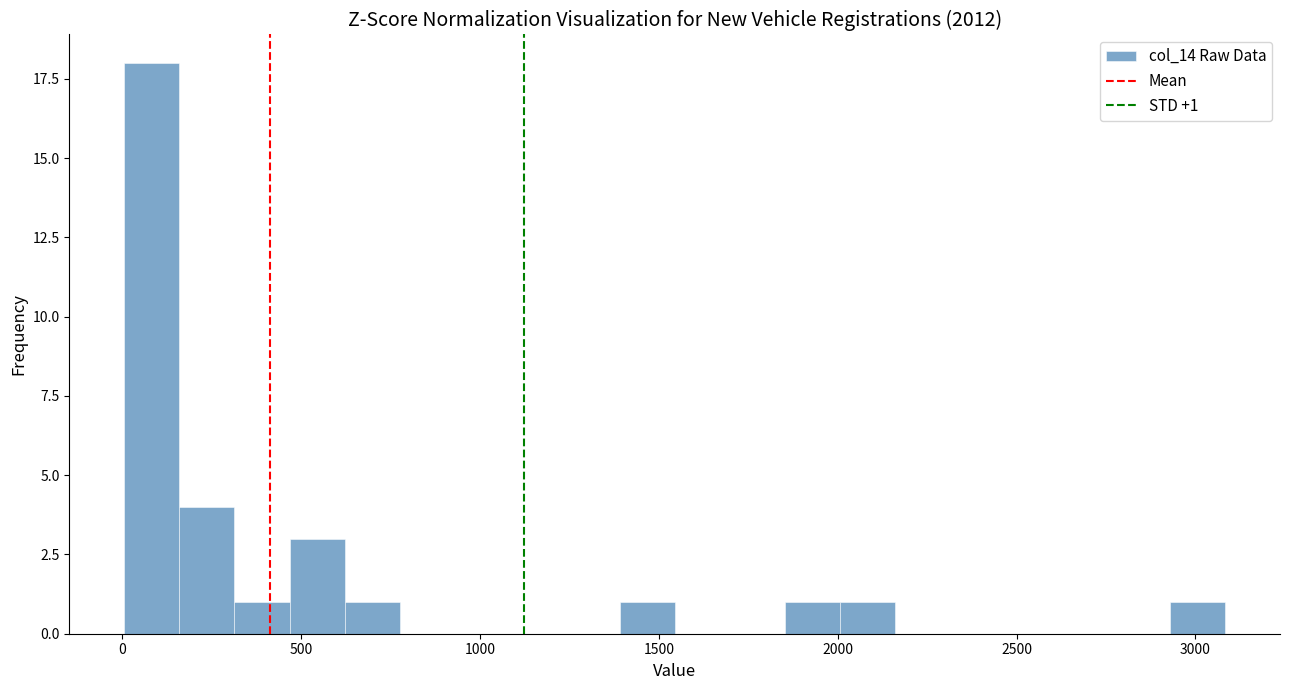

Around what value on the x-axis is the tallest bar? Give the approximate position of its centre, as read against the axis.

100